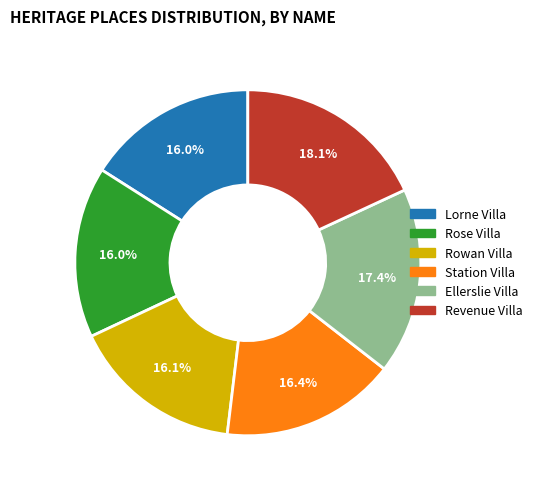

To the nearest percent, what is the combined percentage of Ellerslie Villa and Rowan Villa?

34%